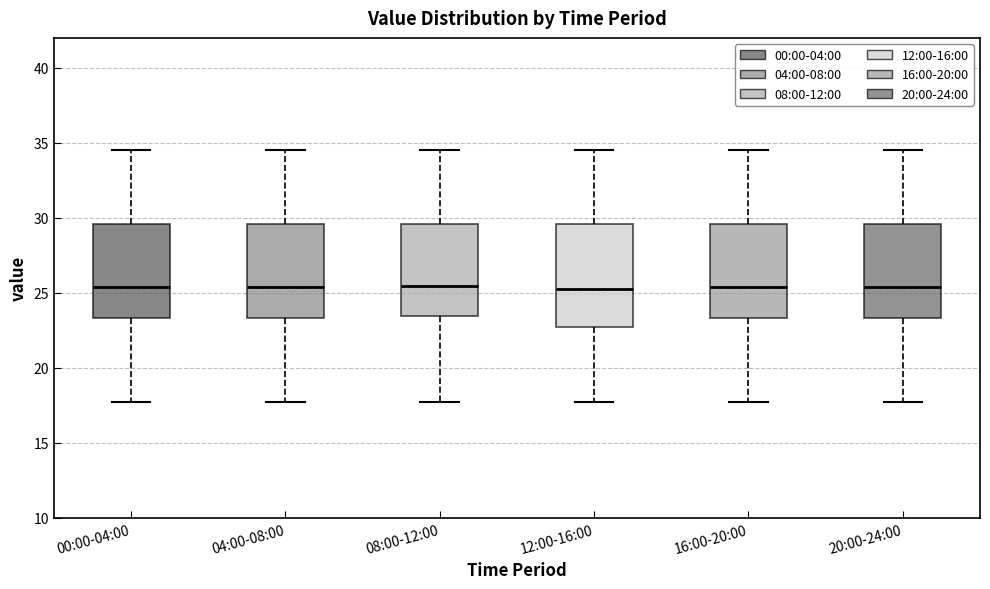

Comparing the boxes themselves (not the whiskers), which one is the tallest?

12:00-16:00